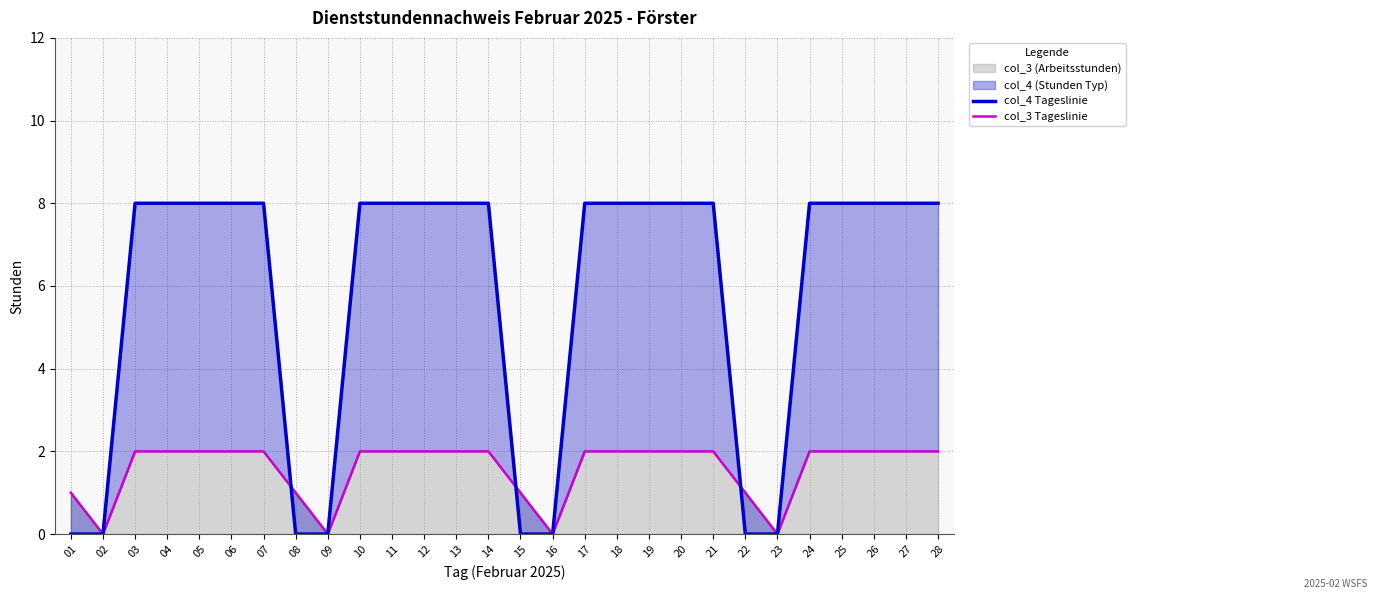

List the series in order of their overall mean, highest first.

col_4 Tageslinie, col_3 Tageslinie